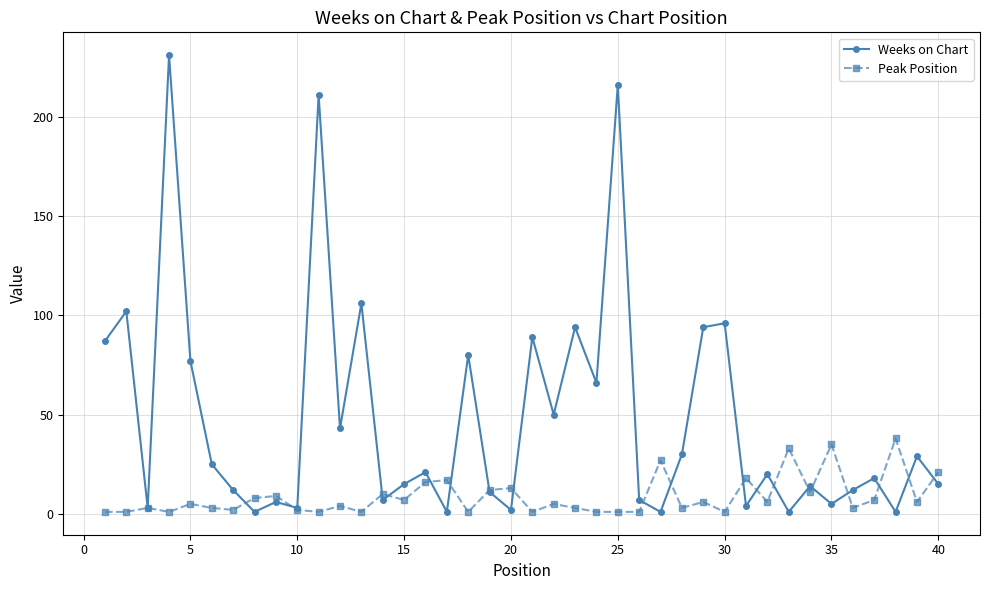

Which series has the widest spread of values?

Weeks on Chart